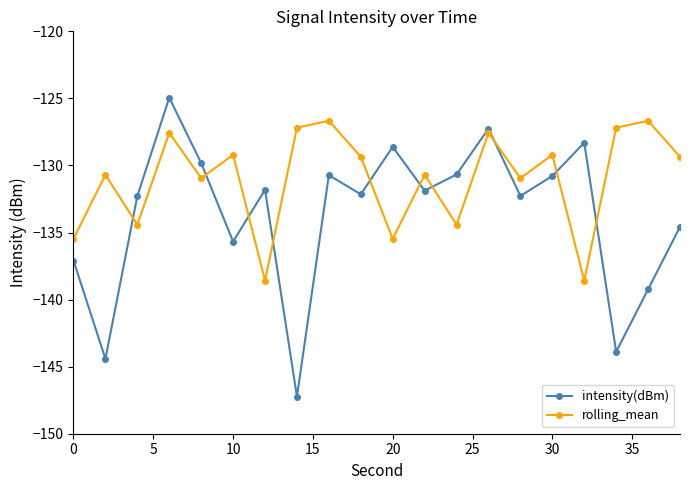

How many interior local peaks does the rolling_mean series have?

8